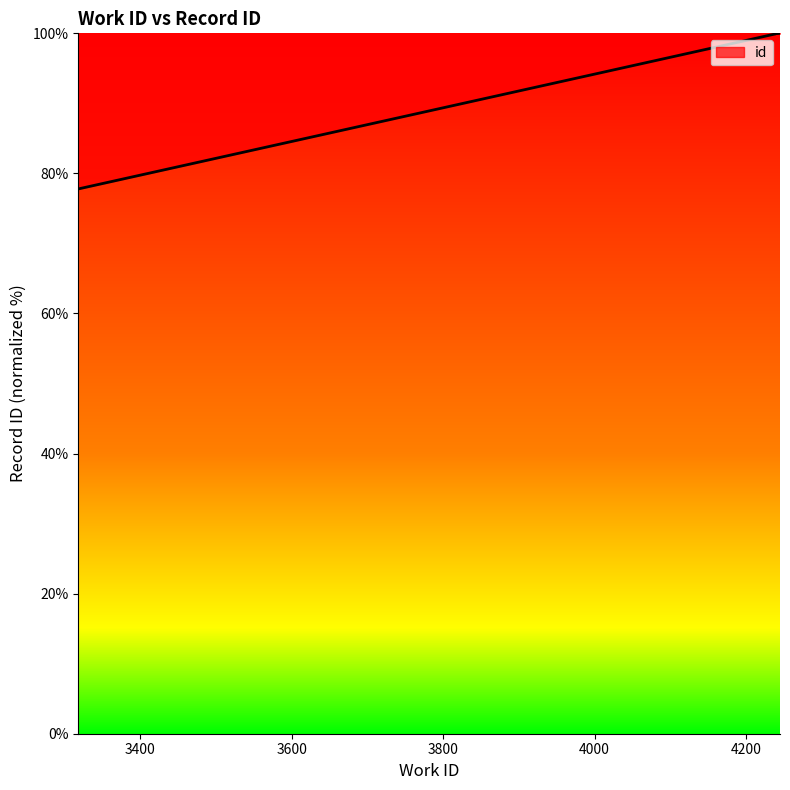

What is the maximum value shown in the chart?

100.0